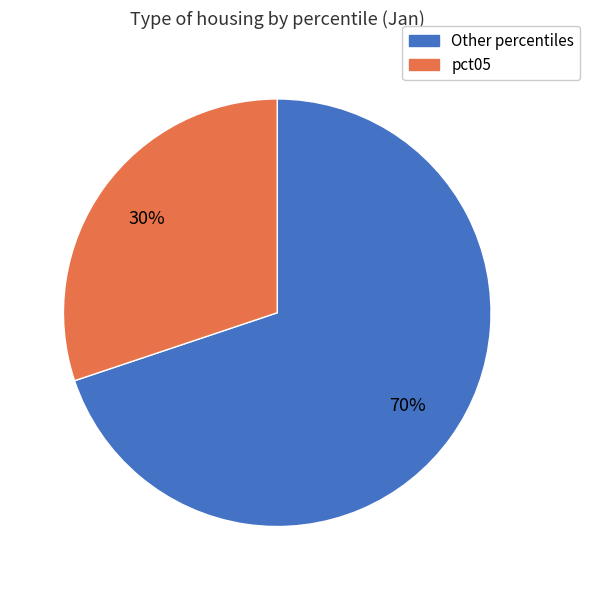

Is there any slice that represents more than half of the pie?

Yes